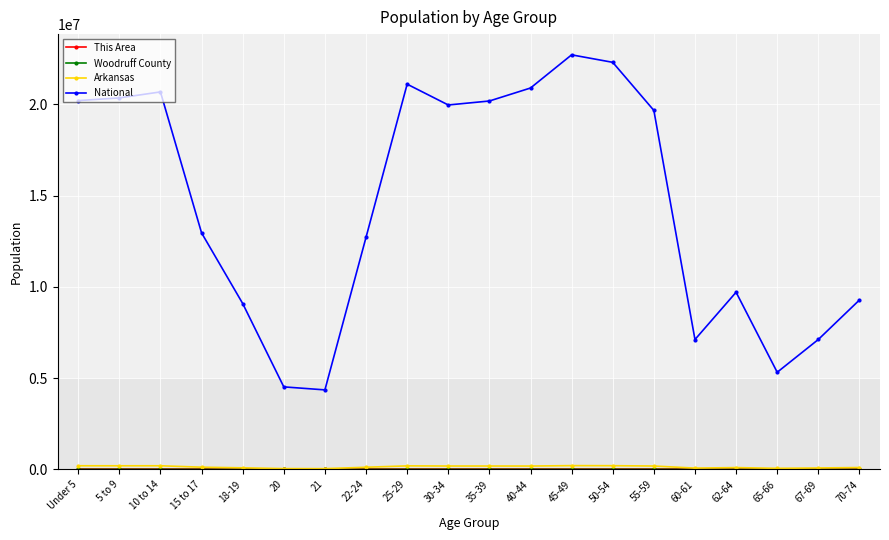

The value of National at 45-49 is 22708591. True or false?

True